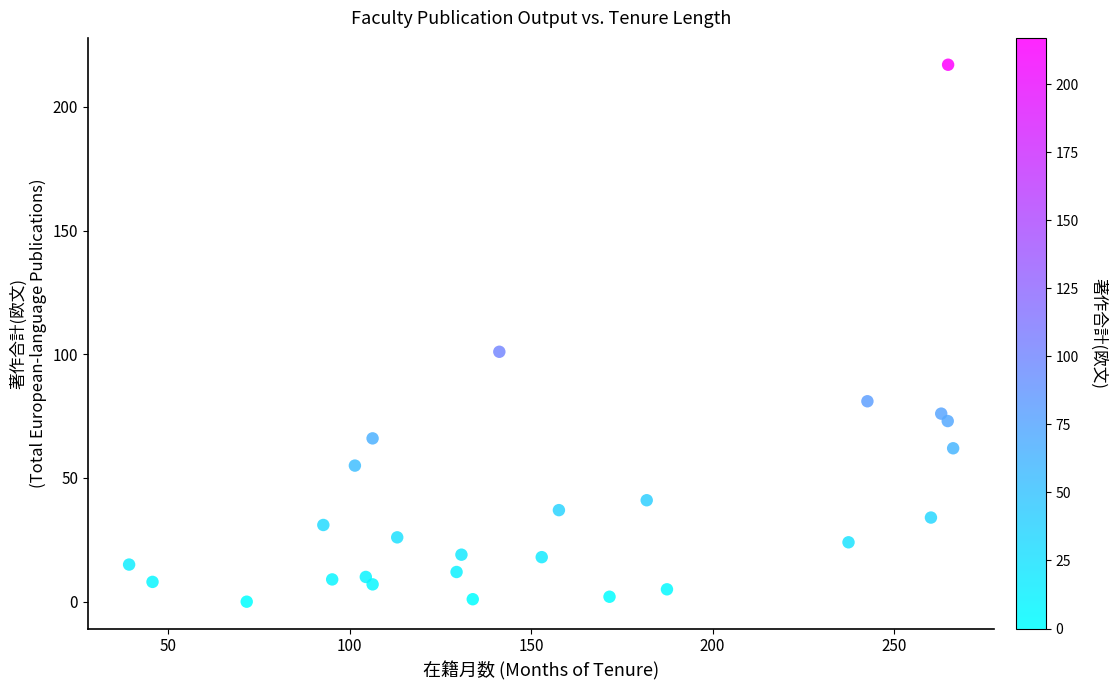

What Y value in the scatter plot is closest to 108?

101